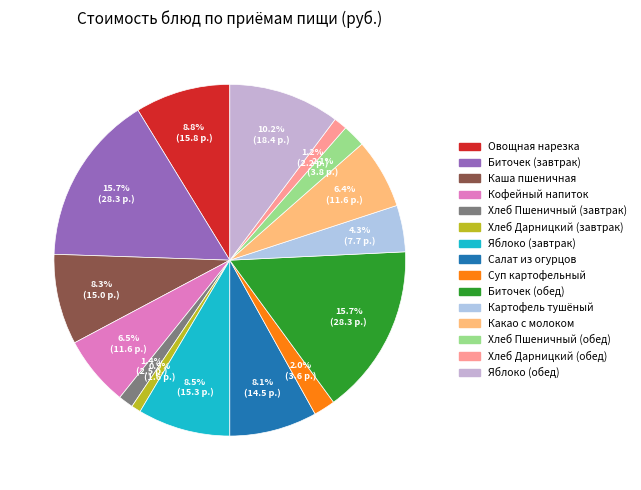

Approximately how many times larger is the value at Суп картофельный compared to Биточек (обед)?

0.1